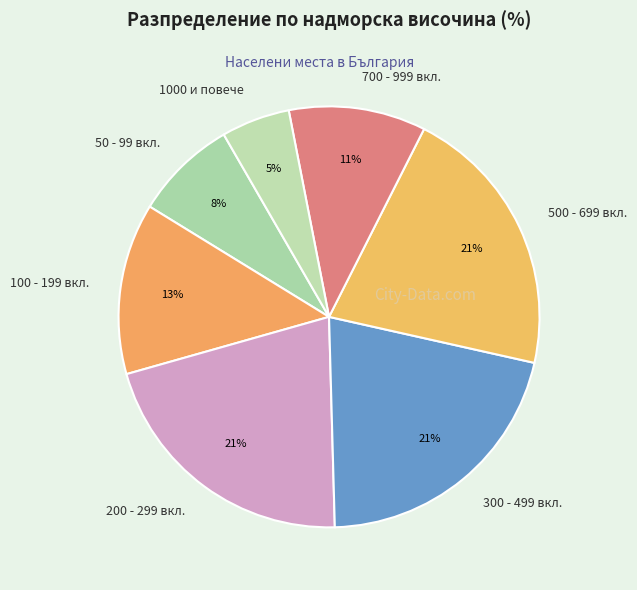

To the nearest percent, what is the average slice percentage?

14%